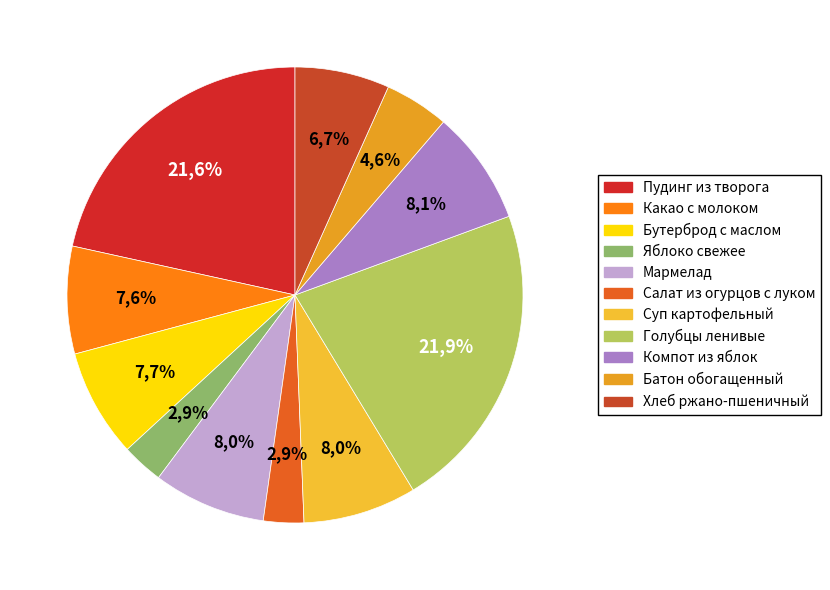

To the nearest percent, what is the combined percentage of Яблоко свежее and Голубцы ленивые?

25%